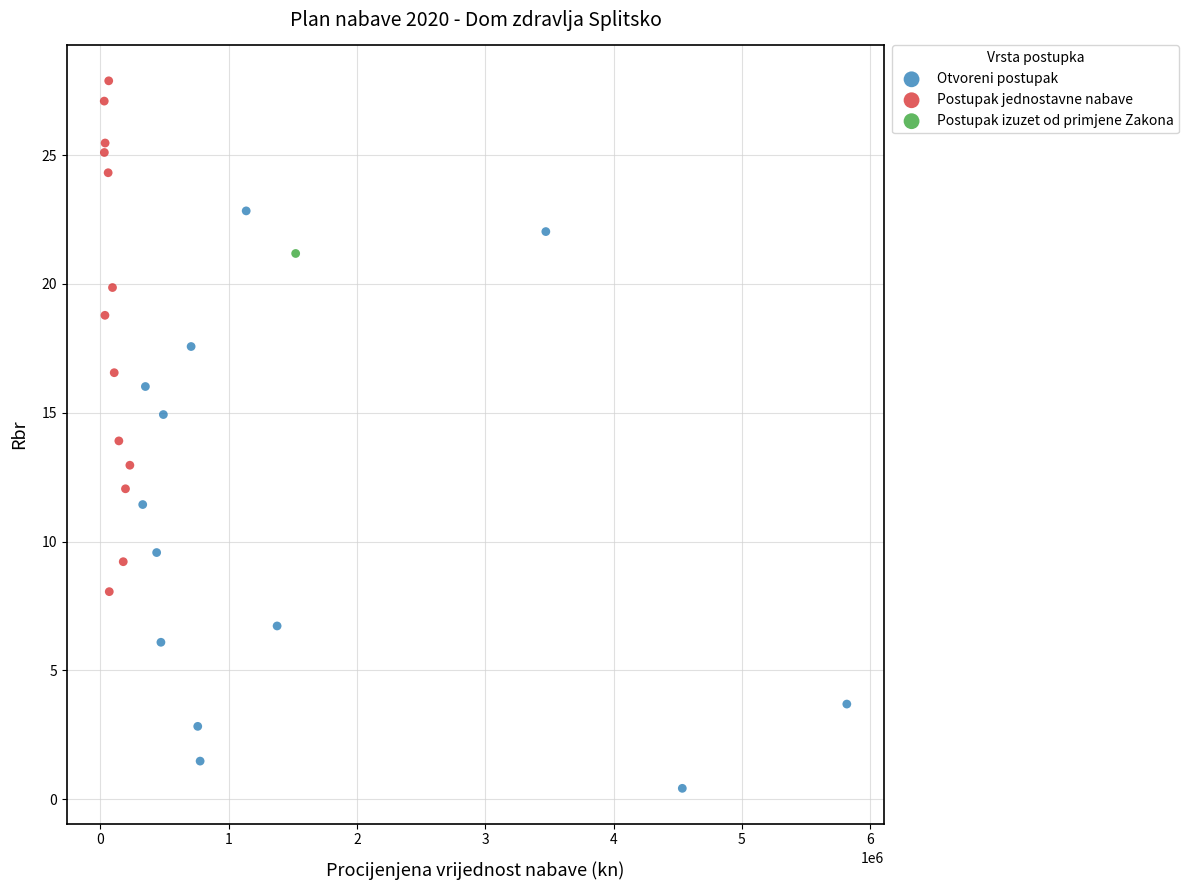

What are all the series names shown in the legend?

Otvoreni postupak, Postupak jednostavne nabave, Postupak izuzet od primjene Zakona